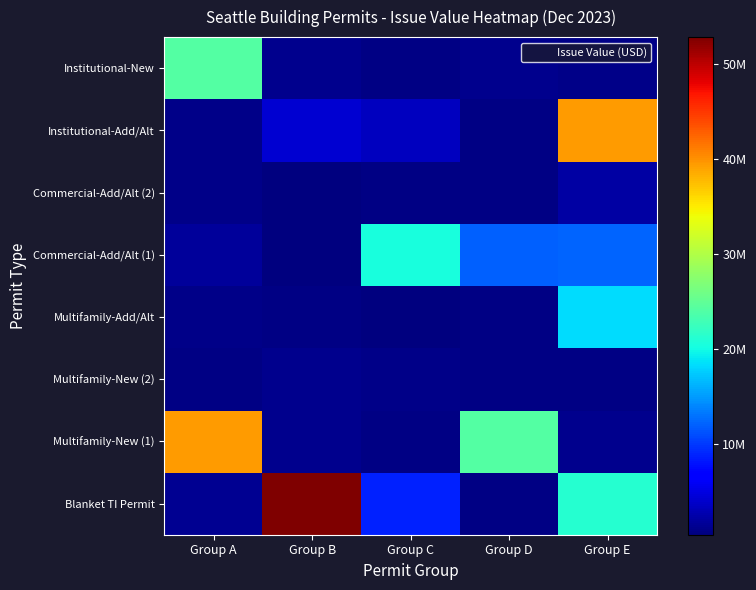

Reading left to right, extract all data points from this chart.

Blanket TI Permit: Group A=1462000	Group B=52838007	Group C=8821226	Group D=882000	Group E=21326000
Multifamily-New (1): Group A=39443792	Group B=1239764	Group C=707014	Group D=24018158	Group E=1170765
Multifamily-New (2): Group A=832393	Group B=1160400	Group C=1078357	Group D=863616	Group E=750000
Multifamily-Add/Alt: Group A=960000	Group B=750000	Group C=500000	Group D=750000	Group E=18366000
Commercial-Add/Alt (1): Group A=1750000	Group B=601353	Group C=20450000	Group D=12150000	Group E=12350707
Commercial-Add/Alt (2): Group A=1023000	Group B=686711	Group C=750000	Group D=750000	Group E=2326236
Institutional-Add/Alt: Group A=1000000	Group B=4321226	Group C=3500000	Group D=882000	Group E=39443792
Institutional-New: Group A=24018158	Group B=1170765	Group C=832393	Group D=1160400	Group E=1078357